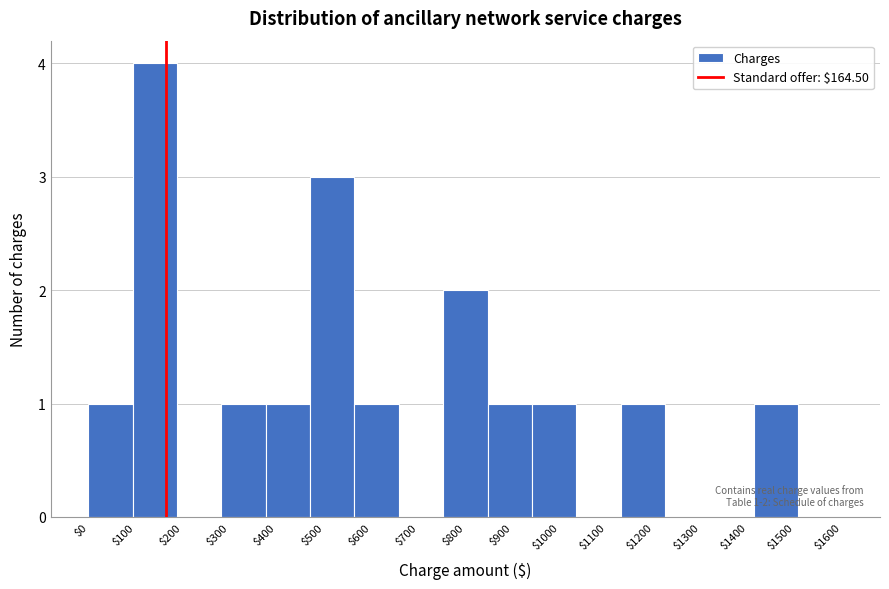

Which range on the x-axis has the tallest bar?

90 to 190